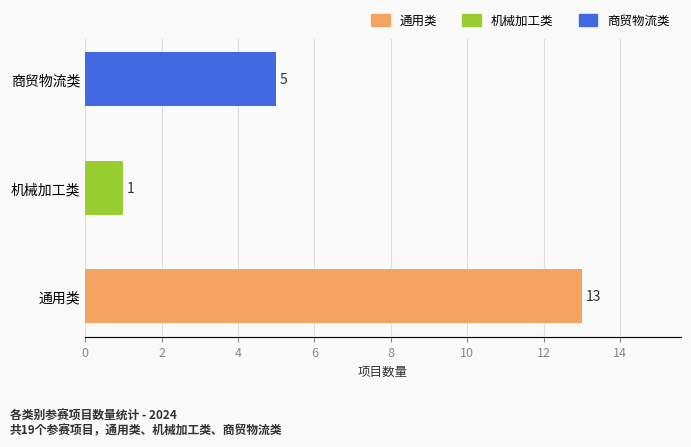

Reading right to left, extract all data points from this chart.

商贸物流类=5	机械加工类=1	通用类=13